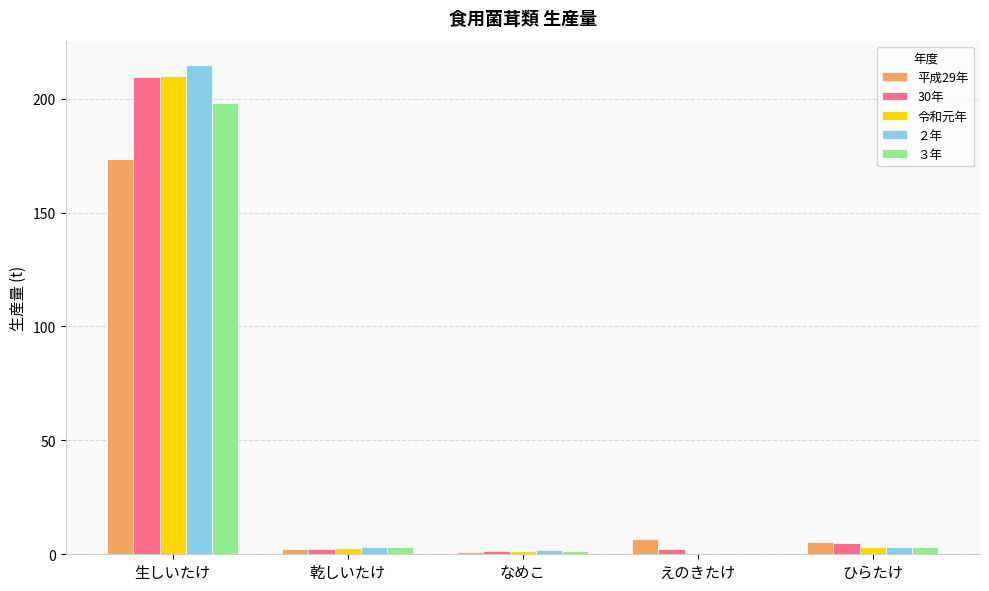

Which category has the highest value across all series?

生しいたけ